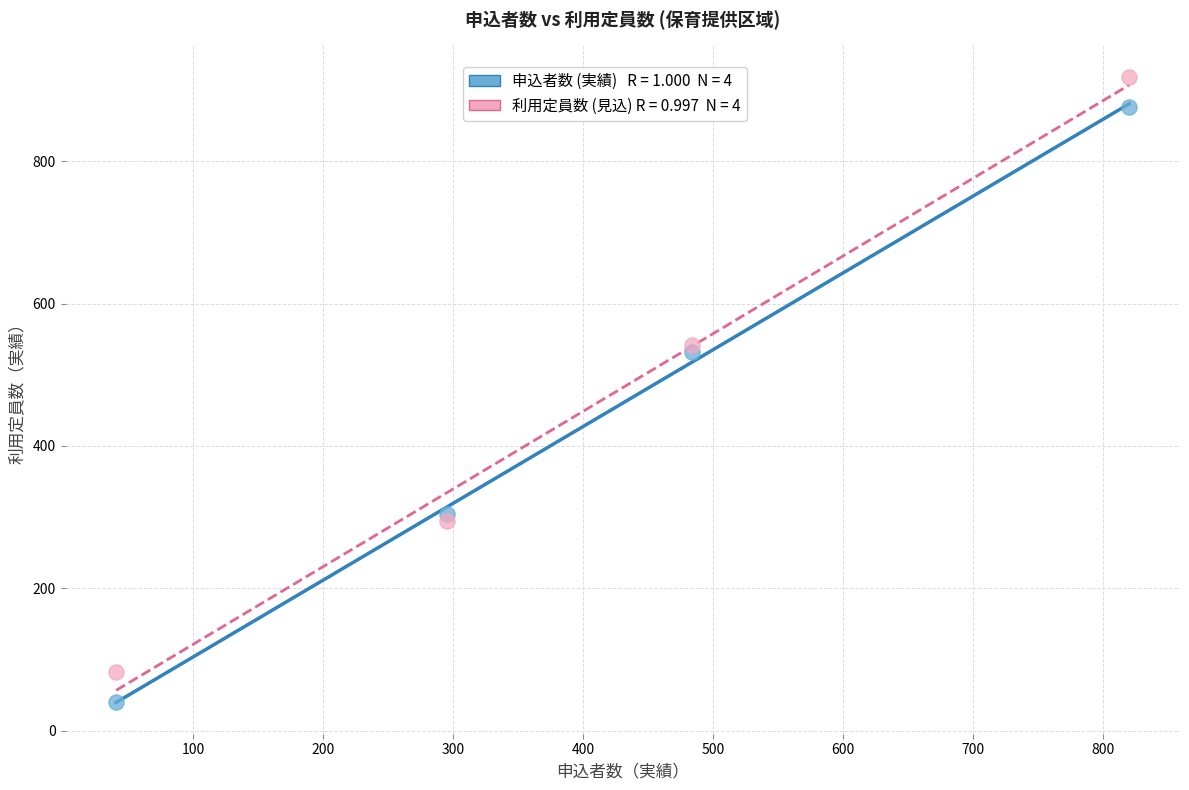

Across all series, what Y value is closest to 479?

532